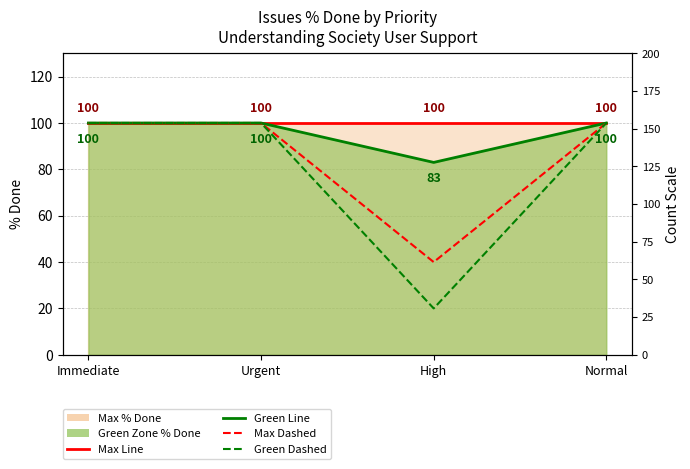

How many lines are shown in the chart?

4